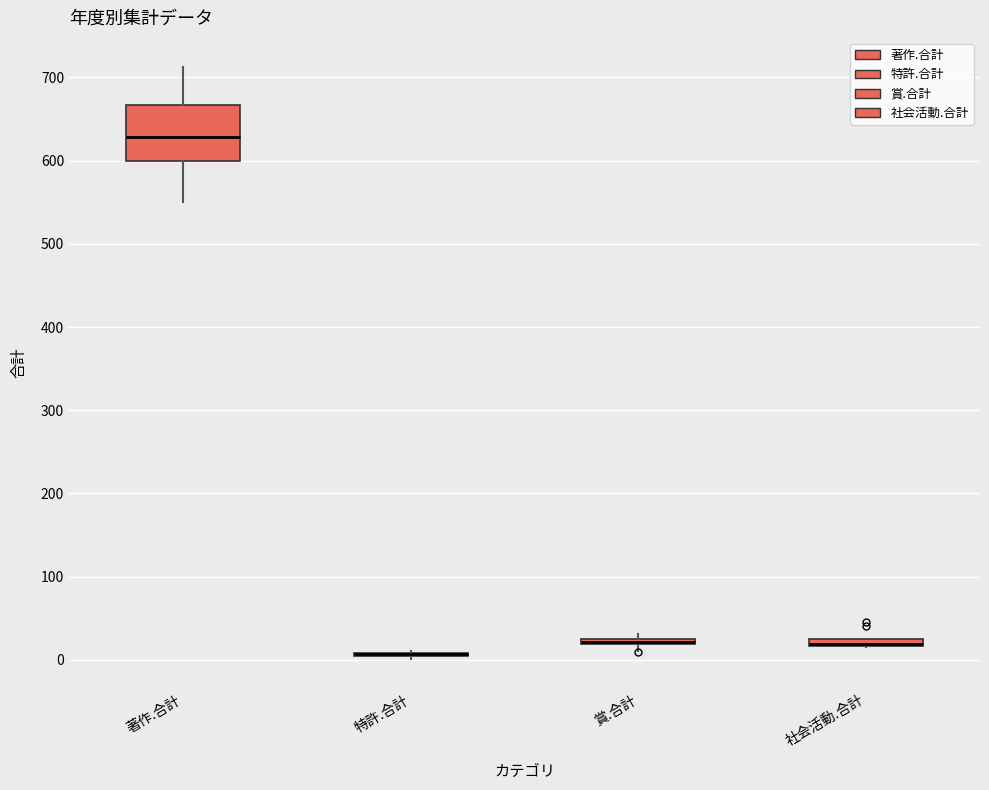

Where is the upper edge of the box for 社会活動.合計 on the y-axis? The values are not printed on the chart, so give them approximately, as read against the axis.

30